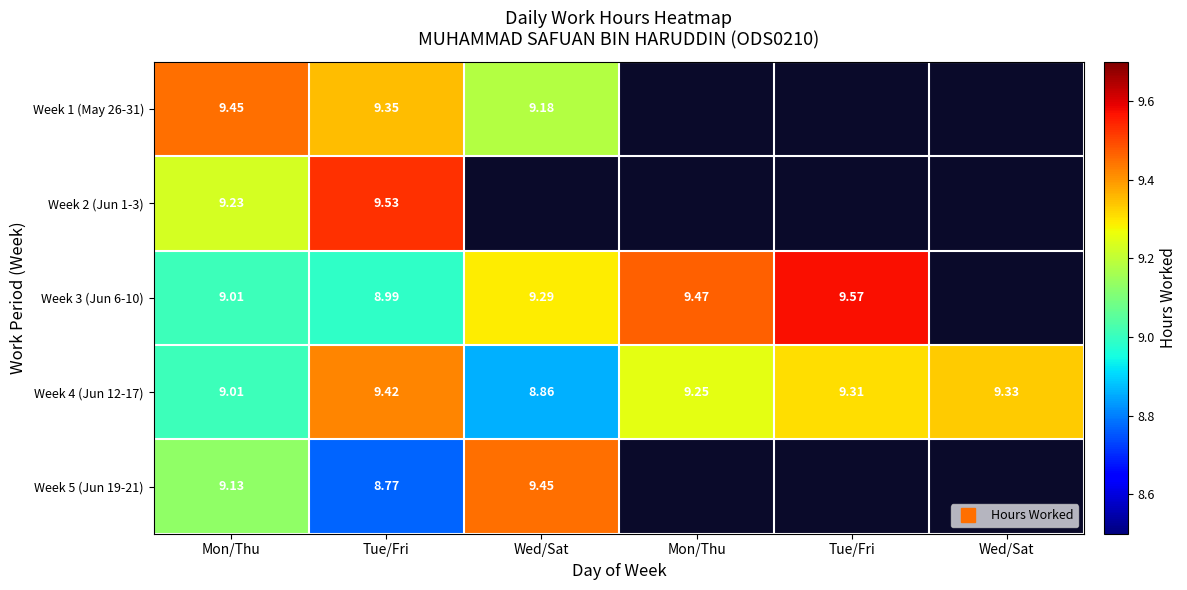

Between Mon/Thu and Tue/Fri, which is larger?

Tue/Fri